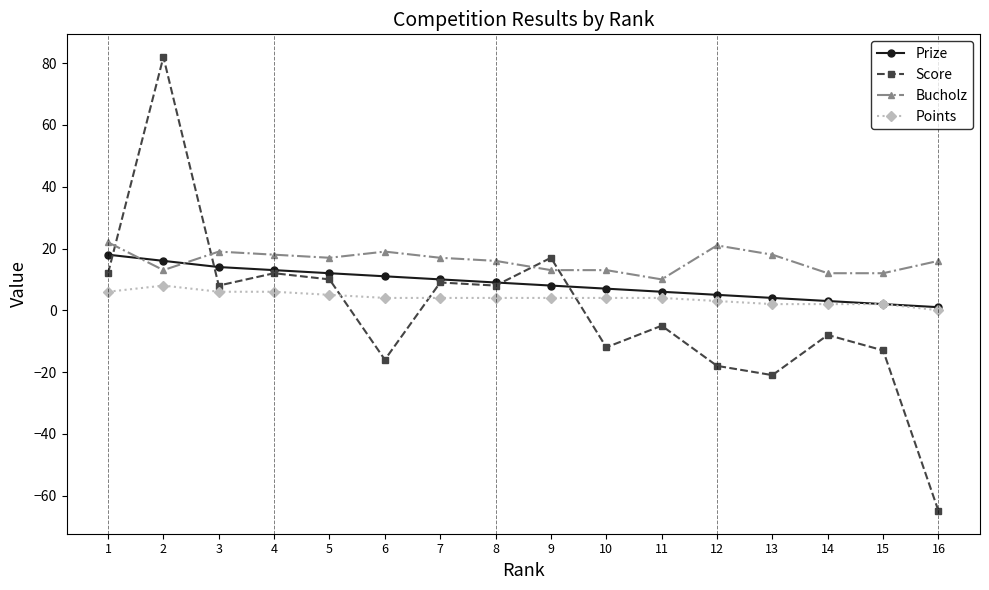

Where does the Score series first go above 8?

1